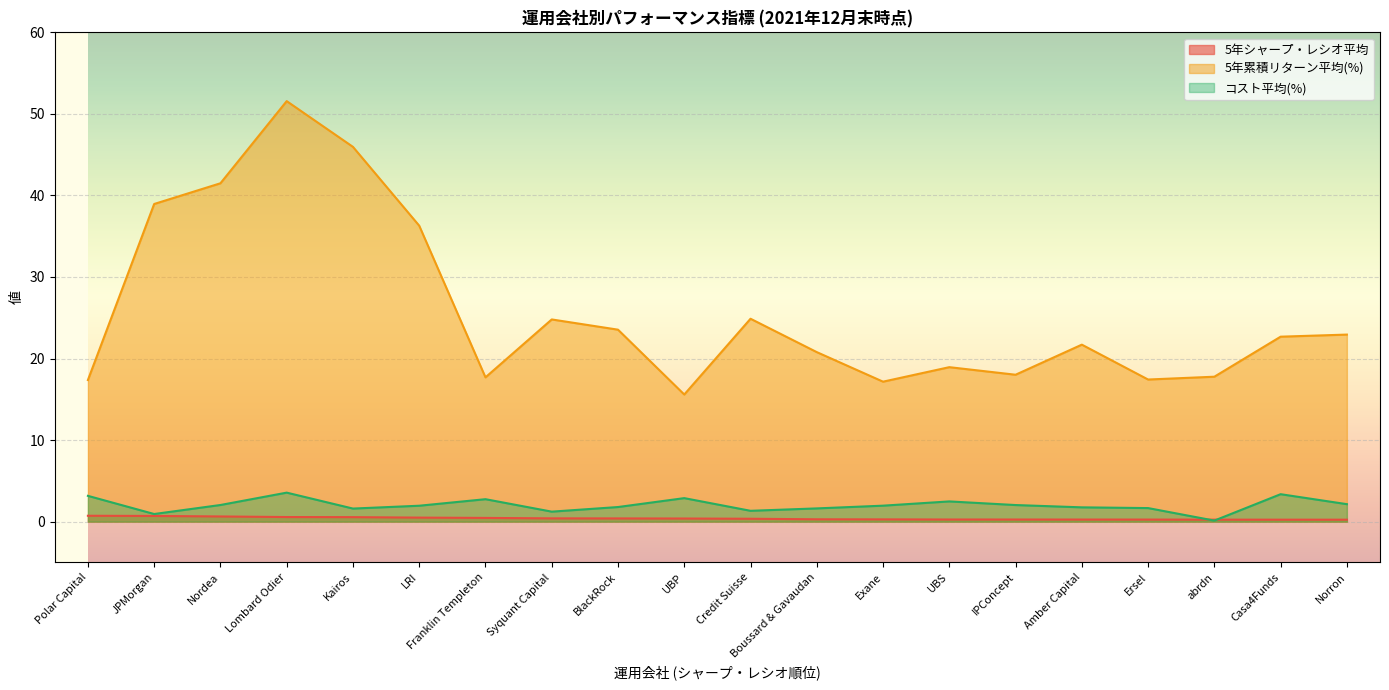

True or false: 5年累積リターン平均(%) and コスト平均(%) cross at least once.

False